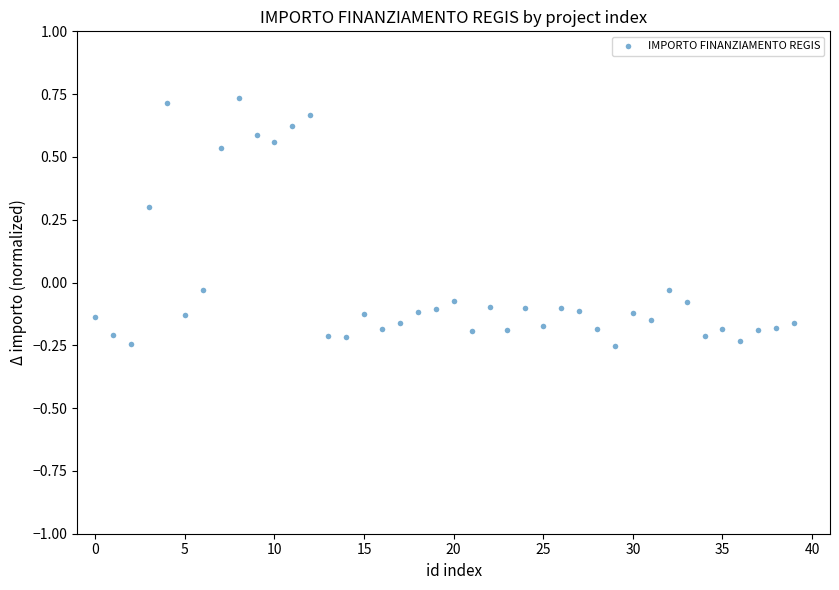

What is the range of Y values (max minus min)?

1.0